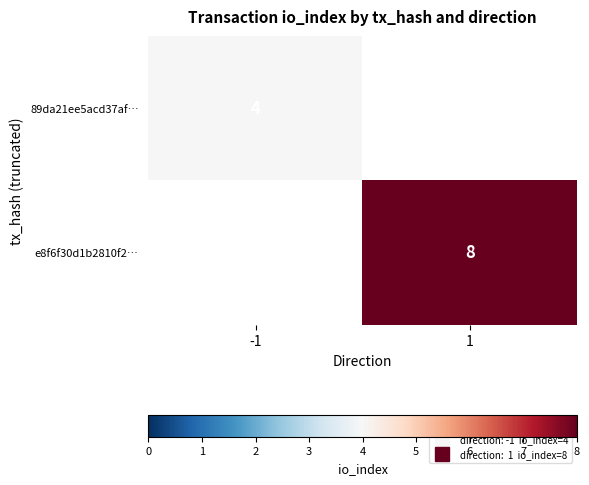

At how many categories does at least one series exceed 7?

1